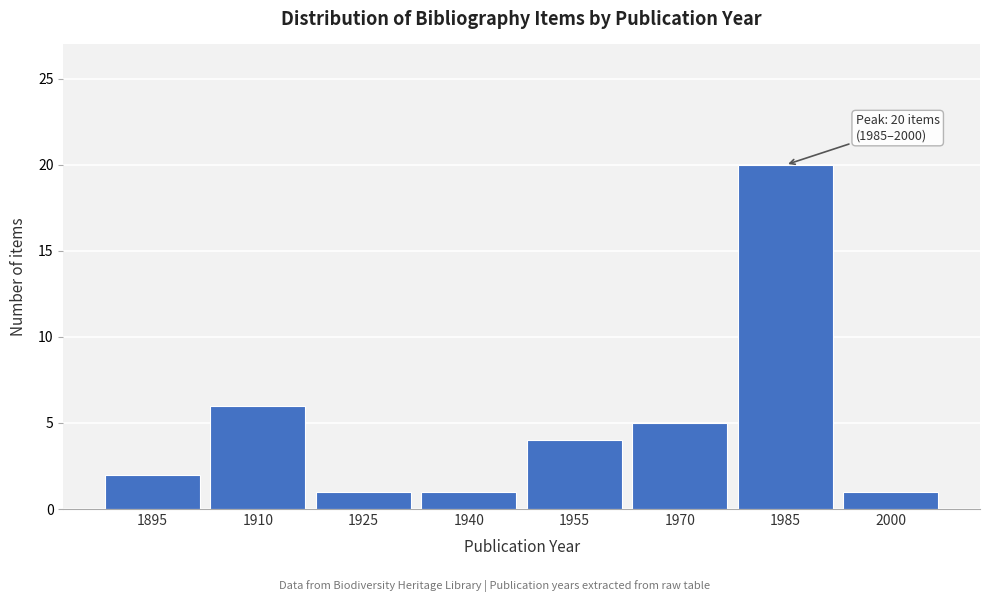

Reading left to right, list all the values displayed in this chart.

1895=2	1910=6	1925=1	1940=1	1955=4	1970=5	1985=20	2000=1